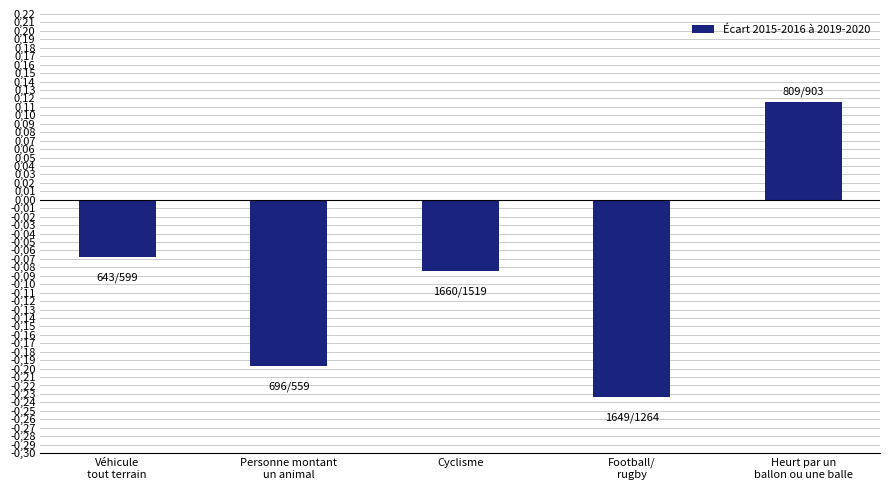

Does the chart contain stacked bars?

No